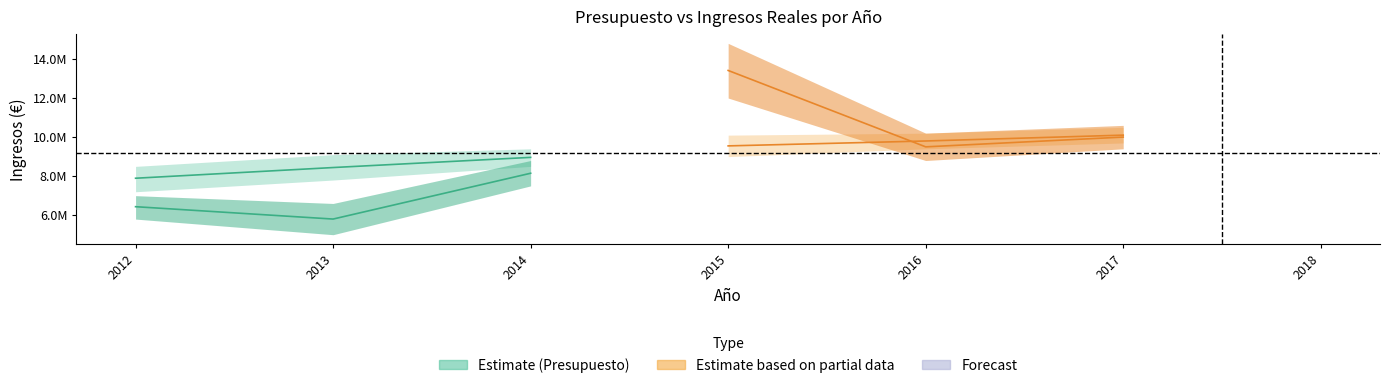

The value of Presupuesto Ingresos at 2014 is 8961000.0. True or false?

True